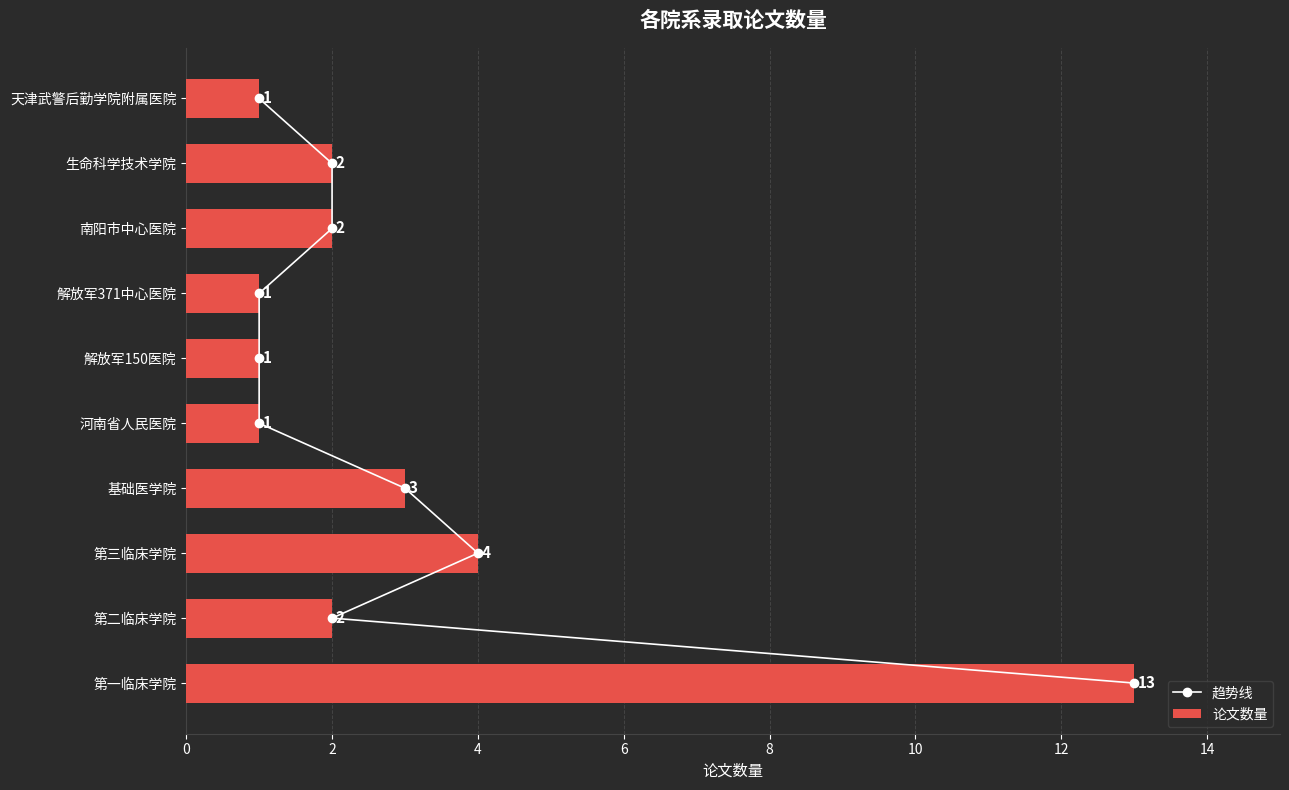

At which label does 论文数量 reach its peak?

第一临床学院